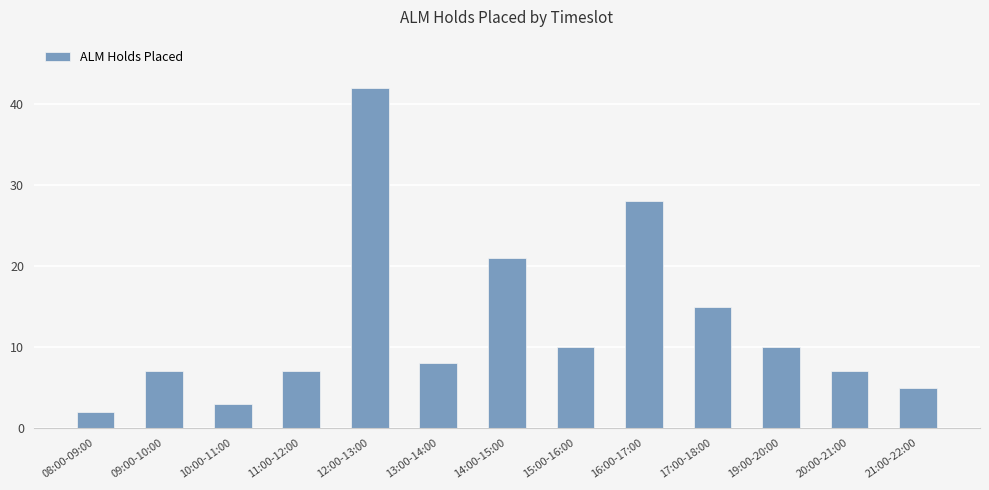

What is the greatest value displayed?

42